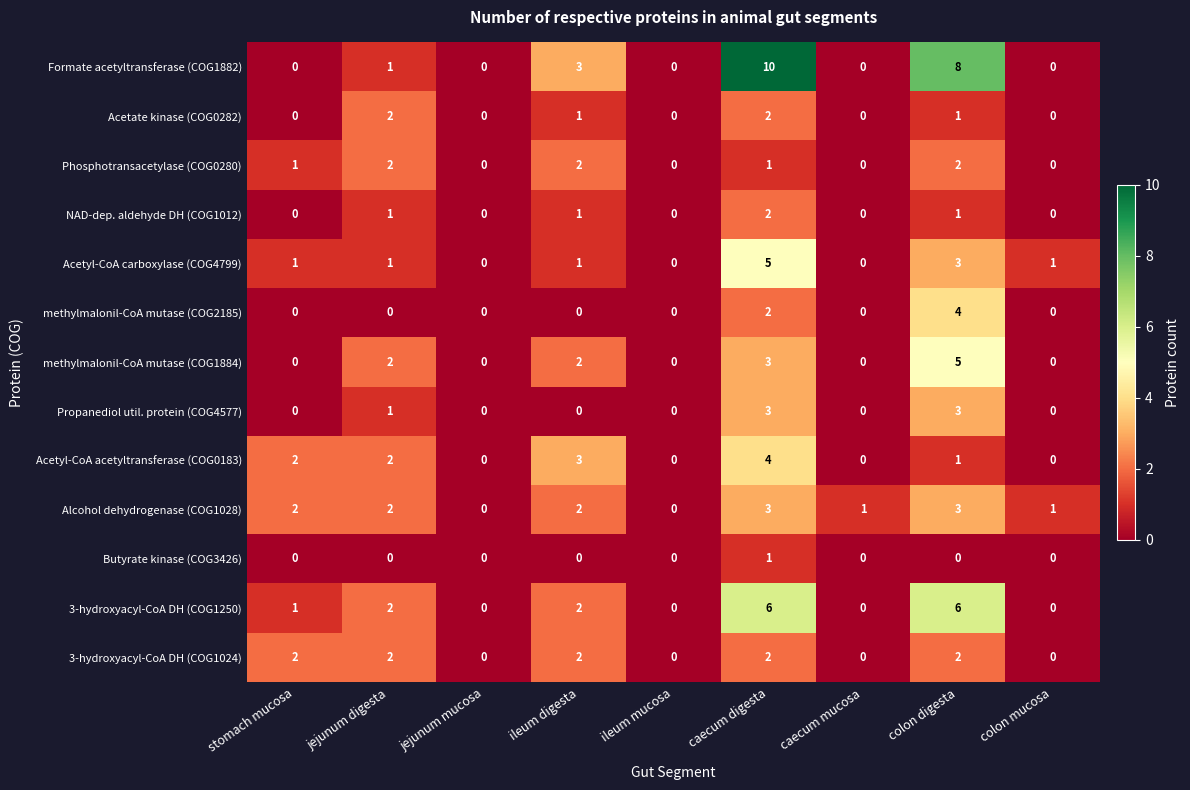

Which series has the widest spread of values?

Formate acetyltransferase (COG1882)